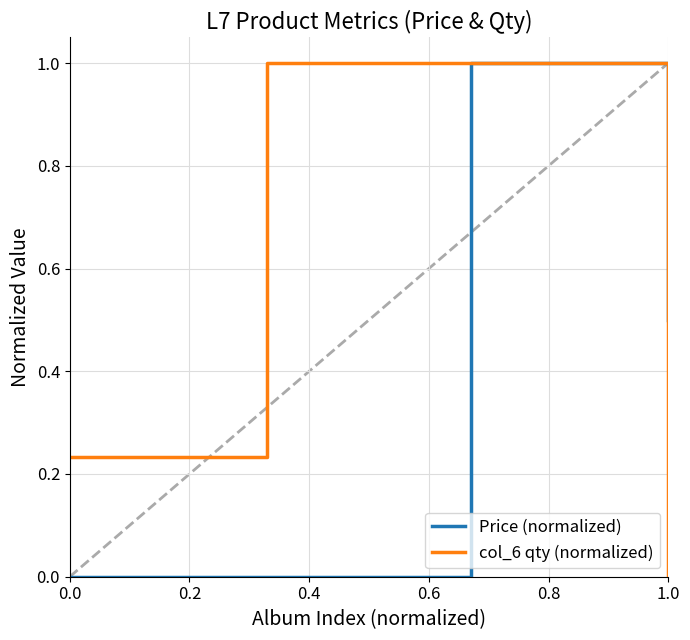

List the series in order of their overall mean, lowest first.

Price (normalized), col_6 qty (normalized)